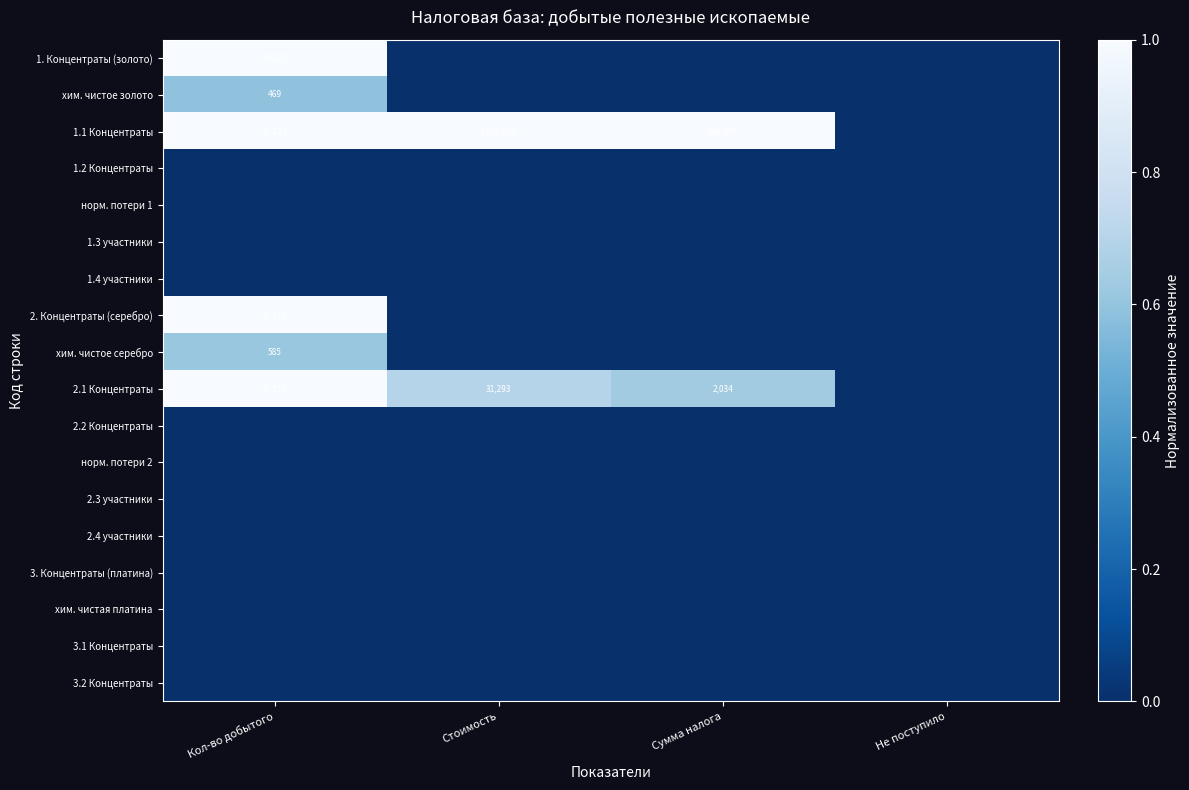

Is it true that 2. Концентраты (серебро) equals 21652 at Кол-во добытого?

False